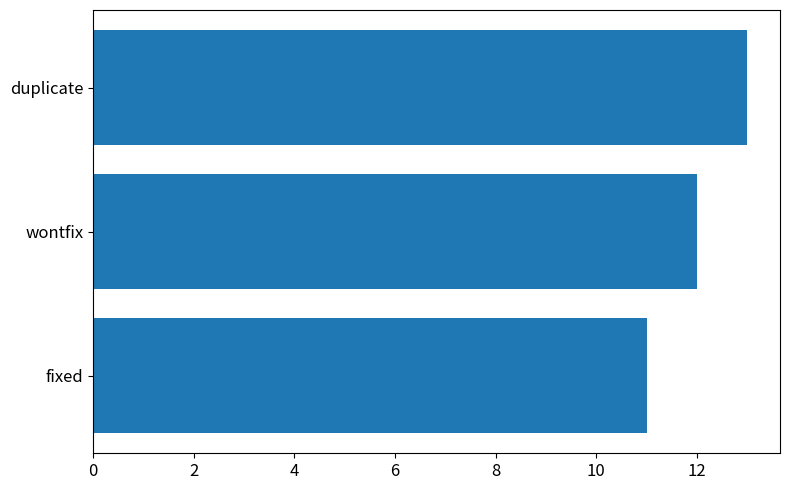

What value does the data have at duplicate?

13